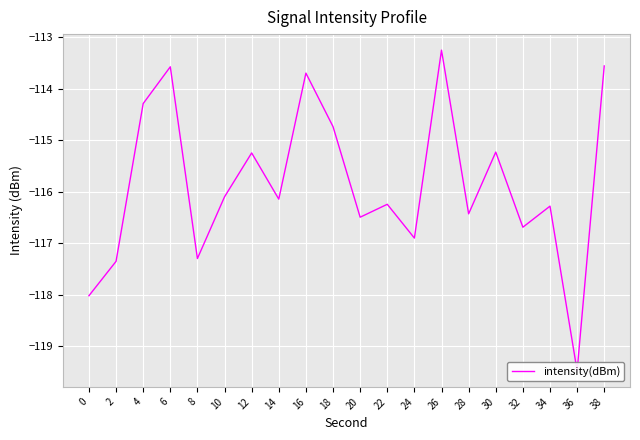

What is the minimum value shown in the chart?

-119.5